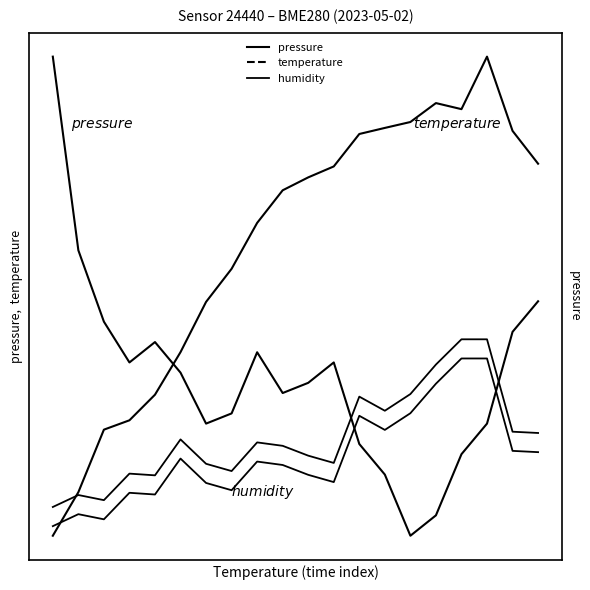

What is the average value of the temperature series?

0.3